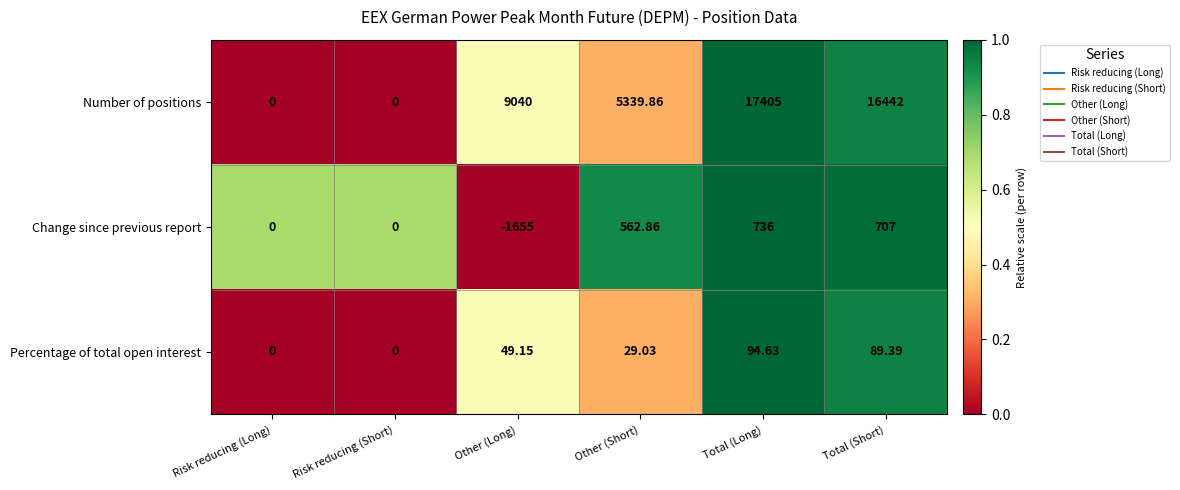

How many distinct data groups are displayed?

3